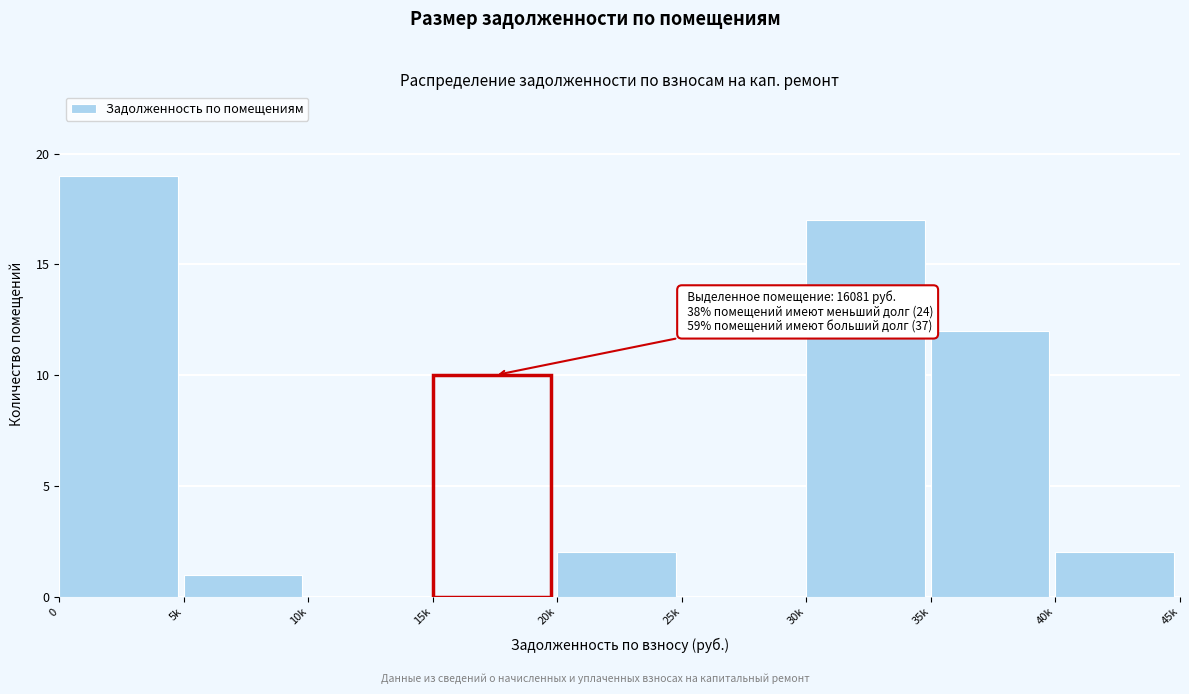

Reading left to right, list all the values displayed in this chart.

0=19	5k=1	10k=0	15k=10	20k=2	25k=0	30k=17	35k=12	40k=2